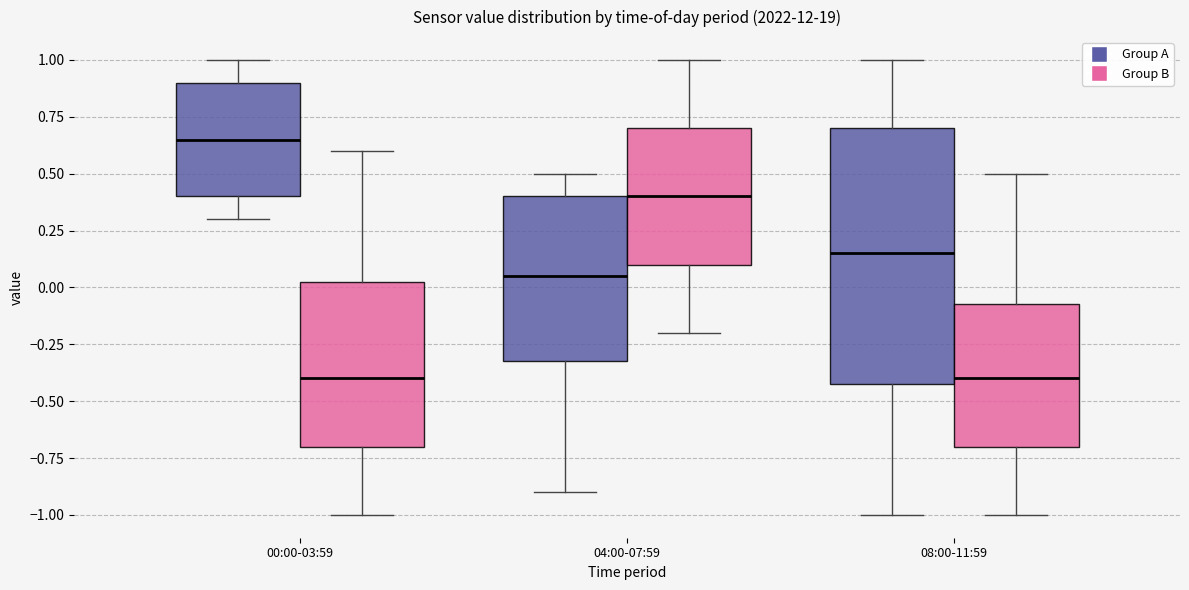

Reading left to right, read every box against the y-axis: the position of its median line, the range the box covers, and the ends of its whiskers. The values are not printed on the chart, so give them approximately, as read against the axis.

00:00-03:59 (Group A): median 0.65, box 0.40 to 0.90, whiskers 0.30 to 1.00
00:00-03:59 (Group B): median -0.40, box -0.70 to 0.05, whiskers -1.00 to 0.60
04:00-07:59 (Group A): median 0.05, box -0.30 to 0.40, whiskers -0.90 to 0.50
04:00-07:59 (Group B): median 0.40, box 0.10 to 0.70, whiskers -0.20 to 1.00
08:00-11:59 (Group A): median 0.15, box -0.40 to 0.70, whiskers -1.00 to 1.00
08:00-11:59 (Group B): median -0.40, box -0.70 to -0.05, whiskers -1.00 to 0.50